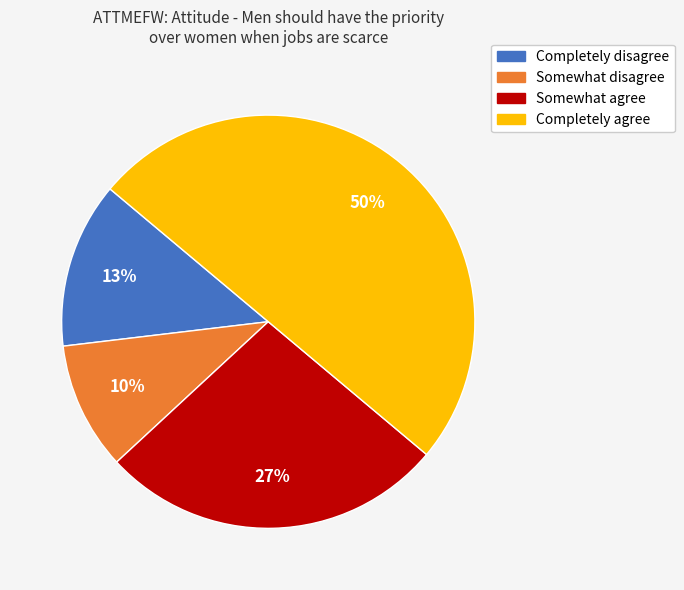

To the nearest percent, what is the combined percentage of Somewhat disagree and Somewhat agree?

37%